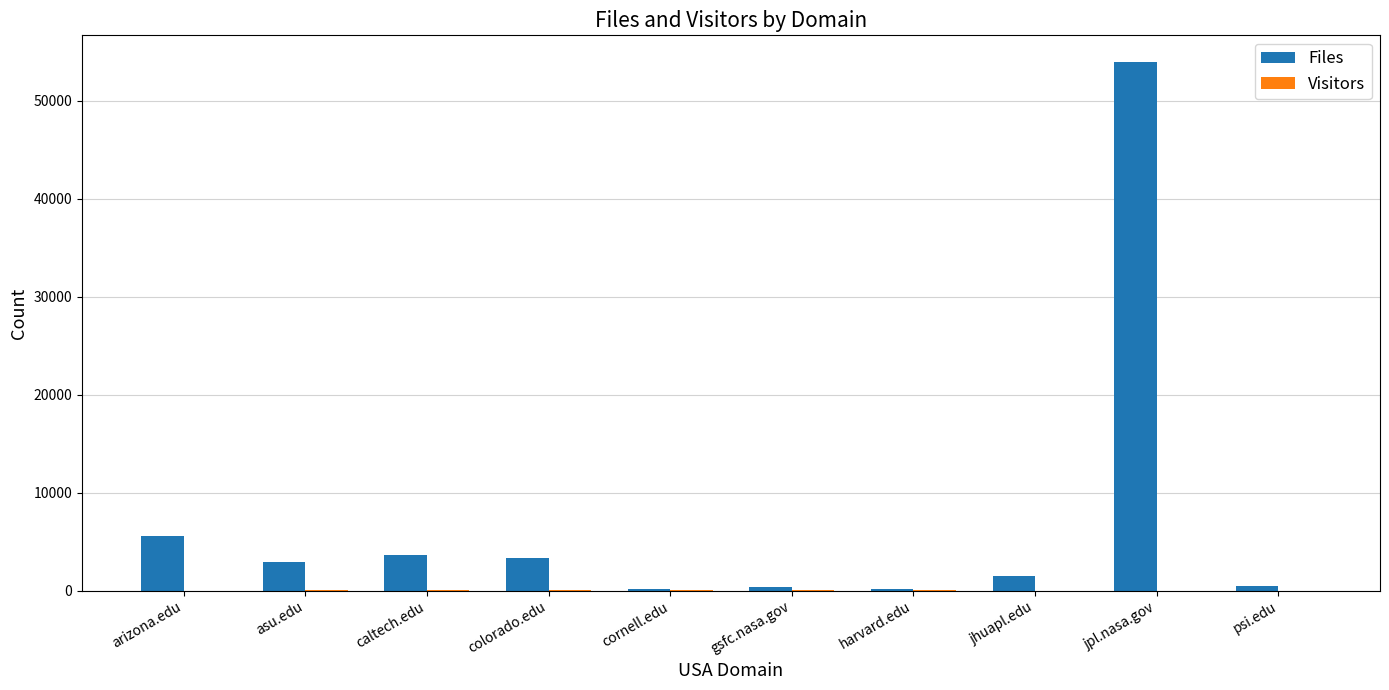

Are the bars horizontal?

No